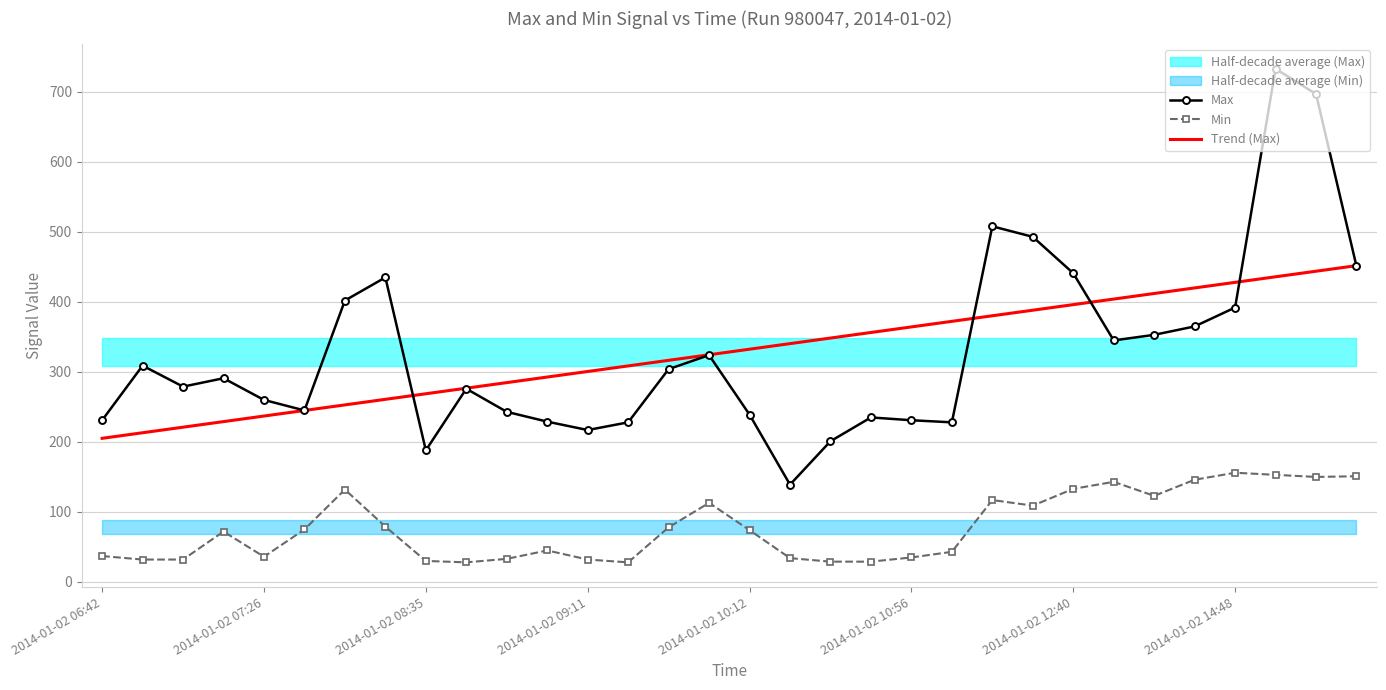

True or false: Trend (Max) and Min intersect in this chart.

False